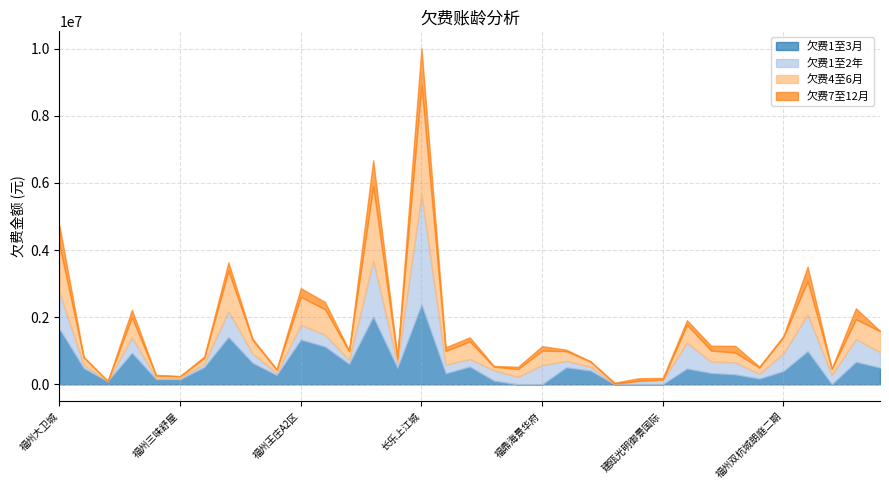

Which series has the largest range (max minus min)?

欠费1至2年